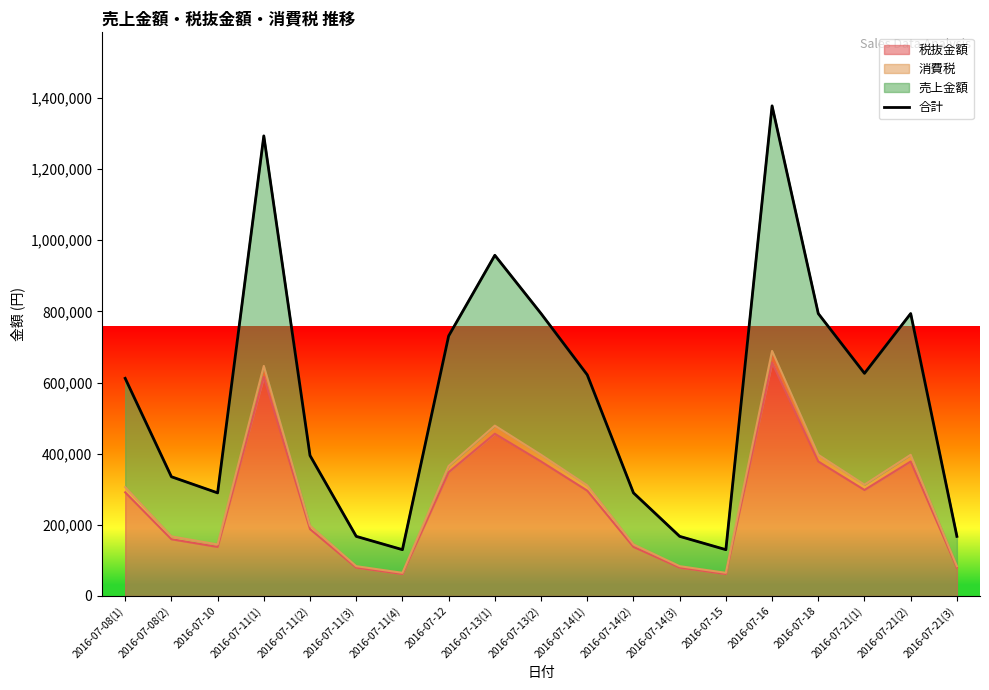

Where is the data nearest to the value 753900?

2016-07-12